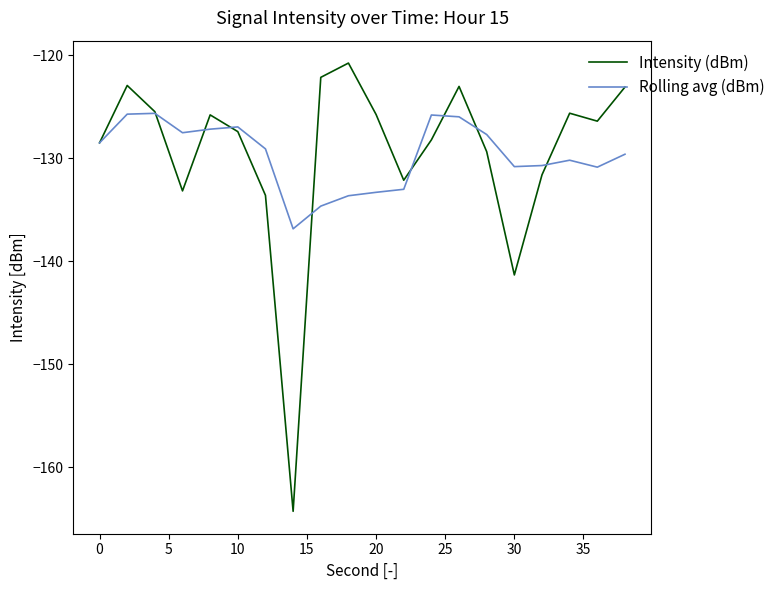

What is the lowest value of the Rolling avg (dBm) series?

-136.9